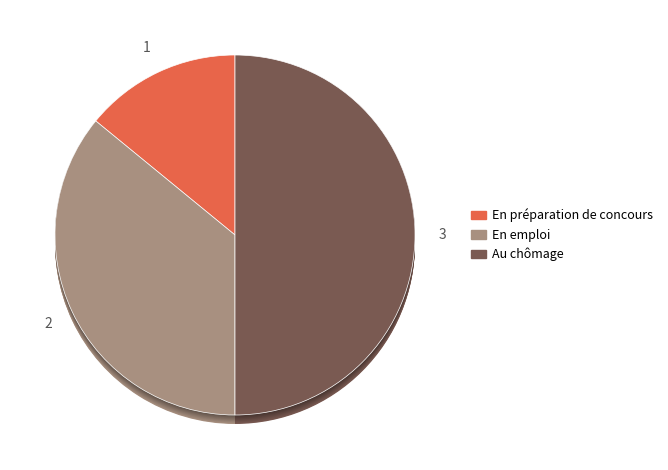

What percentage is the á½Èµ slice, to the nearest percent?

36%